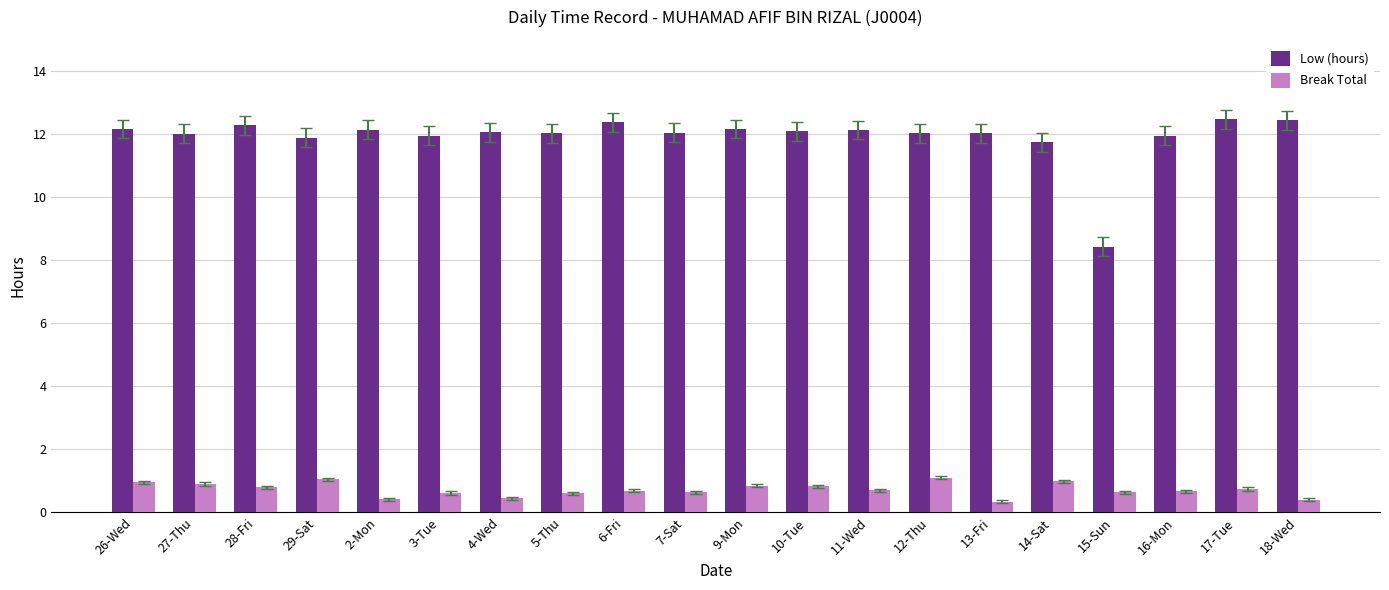

Count the number of categories in the chart.

20